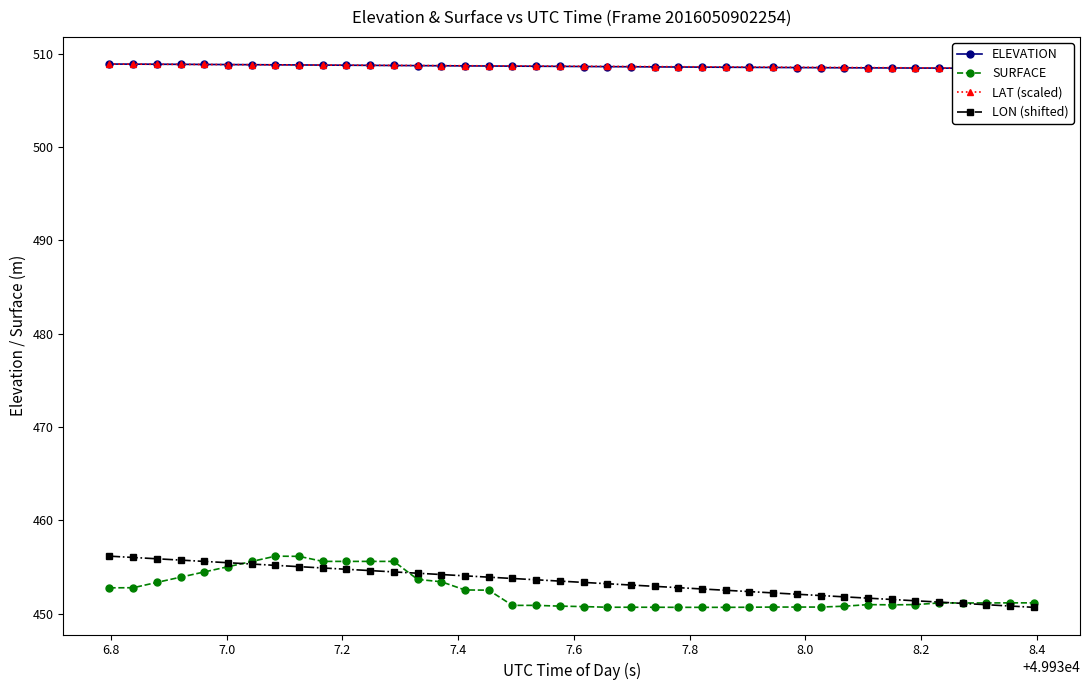

Reading left to right, extract all data points from this chart.

ELEVATION: 508.9	508.9	508.9	508.8	508.8	508.8	508.8	508.8	508.8	508.8	508.7	508.7	508.7	508.7	508.7	508.7	508.7	508.7	508.6	508.6	508.6	508.6	508.6	508.6	508.6	508.5	508.5	508.5	508.5	508.5	508.5	508.5	508.5	508.5	508.4	508.4	508.4	508.4	508.4	508.4
SURFACE: 452.8	452.8	453.4	453.9	454.5	455.1	455.6	456.2	456.2	455.6	455.6	455.6	455.6	453.7	453.4	452.6	452.5	450.9	450.9	450.8	450.8	450.7	450.7	450.7	450.7	450.7	450.7	450.7	450.7	450.7	450.7	450.8	451.0	451.0	451.0	451.2	451.2	451.2	451.2	451.2
LAT (scaled): 508.9	508.9	508.9	508.8	508.8	508.8	508.8	508.8	508.8	508.8	508.8	508.7	508.7	508.7	508.7	508.7	508.7	508.7	508.7	508.6	508.6	508.6	508.6	508.6	508.6	508.6	508.6	508.6	508.5	508.5	508.5	508.5	508.5	508.5	508.5	508.5	508.4	508.4	508.4	508.4
LON (shifted): 456.2	456.0	455.9	455.8	455.6	455.5	455.3	455.2	455.1	454.9	454.8	454.6	454.5	454.4	454.2	454.1	453.9	453.8	453.7	453.5	453.4	453.2	453.1	452.9	452.8	452.7	452.5	452.4	452.2	452.1	452.0	451.8	451.7	451.5	451.4	451.3	451.1	451.0	450.8	450.7